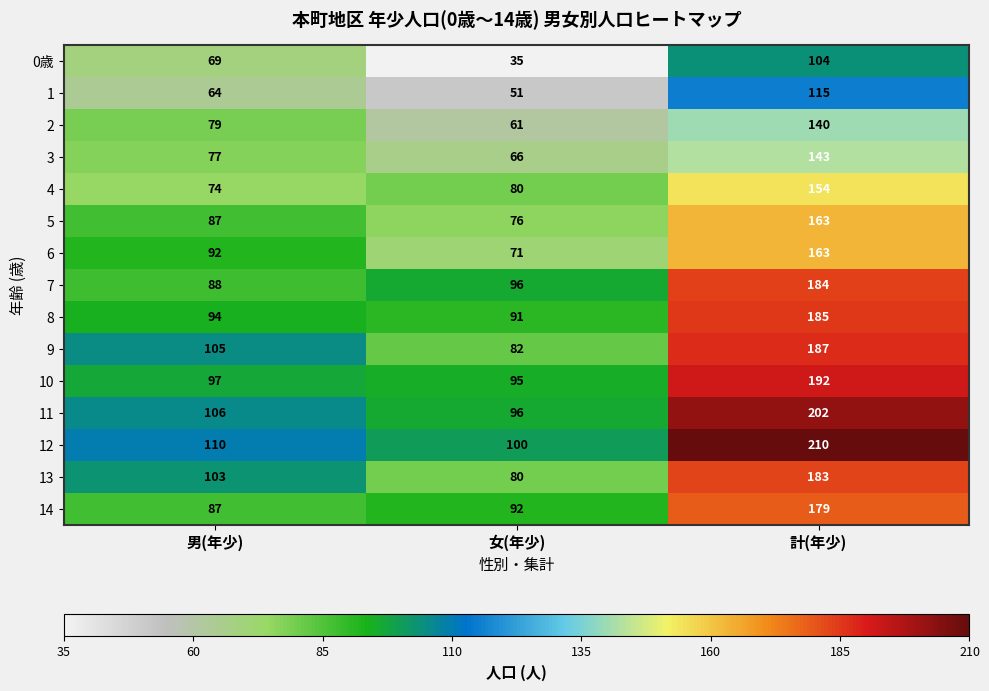

Which series has the widest spread of values?

12